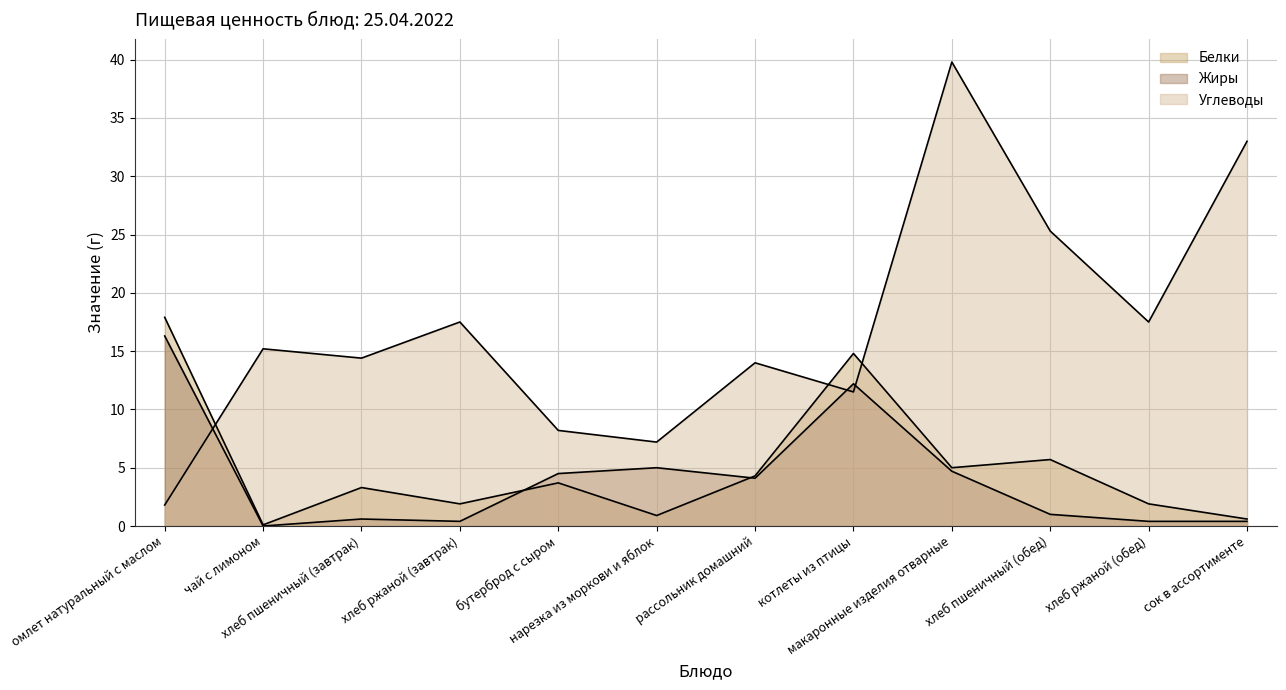

Reading left to right, list all the values displayed in this chart.

Белки: омлет натуральный с маслом=17.9	чай с лимоном=0.1	хлеб пшеничный (завтрак)=3.3	хлеб ржаной (завтрак)=1.9	бутерброд с сыром=3.7	нарезка из моркови и яблок=0.9	рассольник домашний=4.3	котлеты из птицы=14.8	макаронные изделия отварные=5.0	хлеб пшеничный (обед)=5.7	хлеб ржаной (обед)=1.9	сок в ассортименте=0.6
Жиры: омлет натуральный с маслом=16.3	чай с лимоном=0.0	хлеб пшеничный (завтрак)=0.6	хлеб ржаной (завтрак)=0.4	бутерброд с сыром=4.5	нарезка из моркови и яблок=5.0	рассольник домашний=4.1	котлеты из птицы=12.2	макаронные изделия отварные=4.7	хлеб пшеничный (обед)=1.0	хлеб ржаной (обед)=0.4	сок в ассортименте=0.4
Углеводы: омлет натуральный с маслом=1.8	чай с лимоном=15.2	хлеб пшеничный (завтрак)=14.4	хлеб ржаной (завтрак)=17.5	бутерброд с сыром=8.2	нарезка из моркови и яблок=7.2	рассольник домашний=14.0	котлеты из птицы=11.5	макаронные изделия отварные=39.8	хлеб пшеничный (обед)=25.3	хлеб ржаной (обед)=17.5	сок в ассортименте=33.0